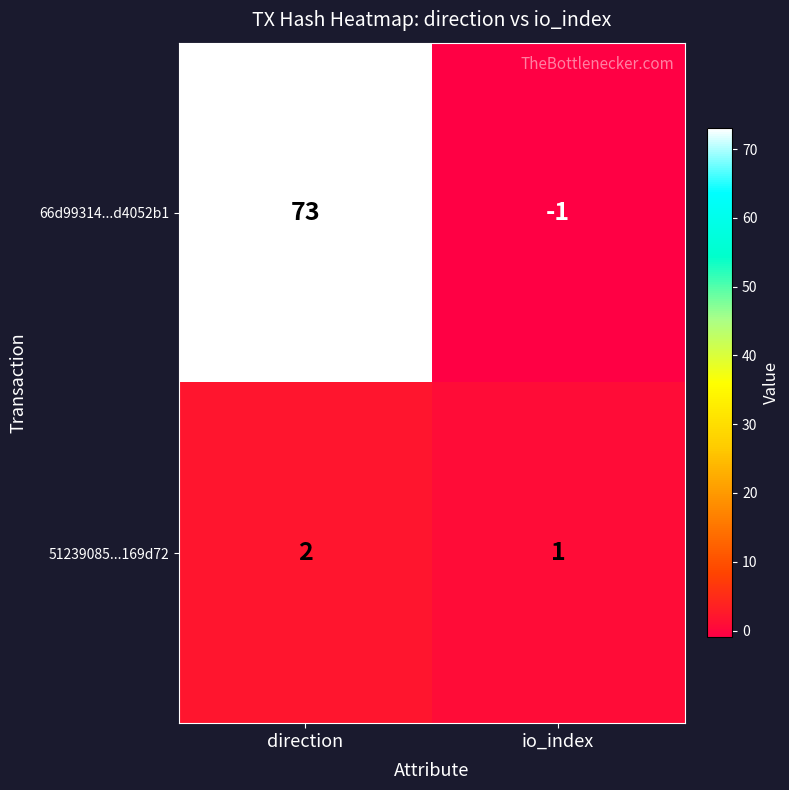

What is the difference between the 66d99314...d4052b1 values at direction and io_index?

74